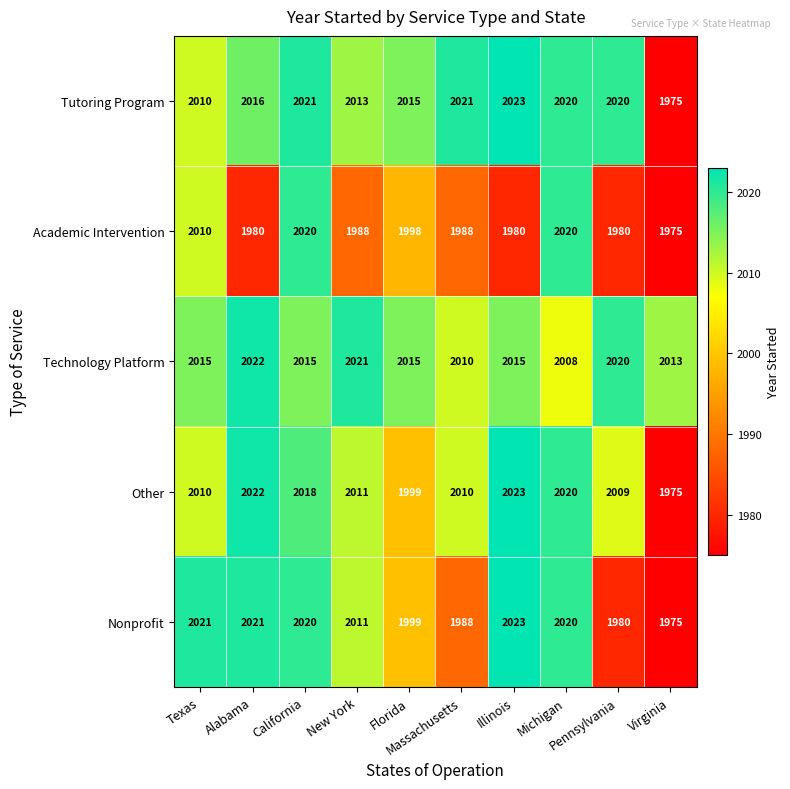

What is the total value across all series at Pennsylvania?

10009